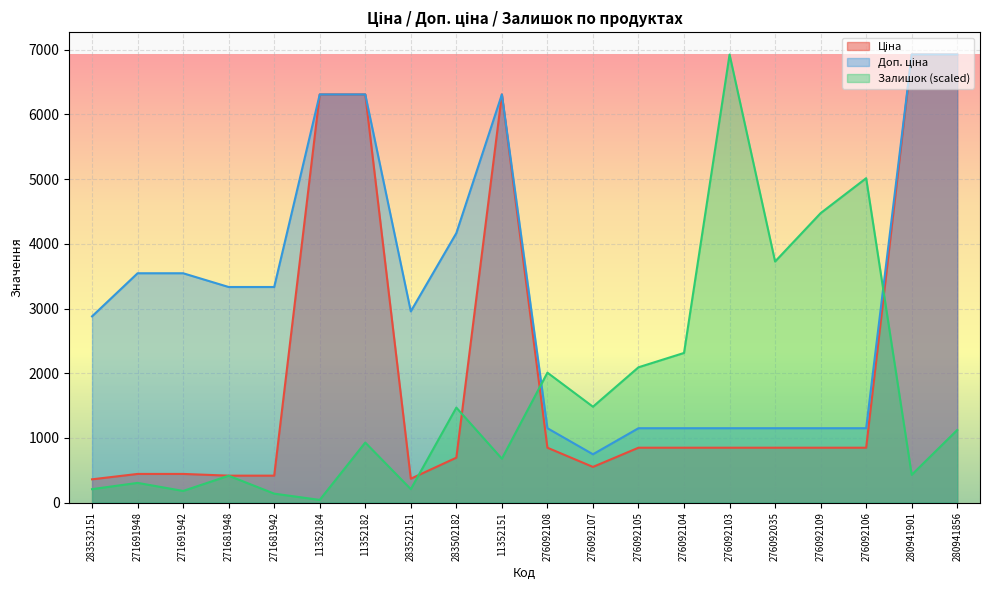

What is the maximum value for Ціна?

6925.7